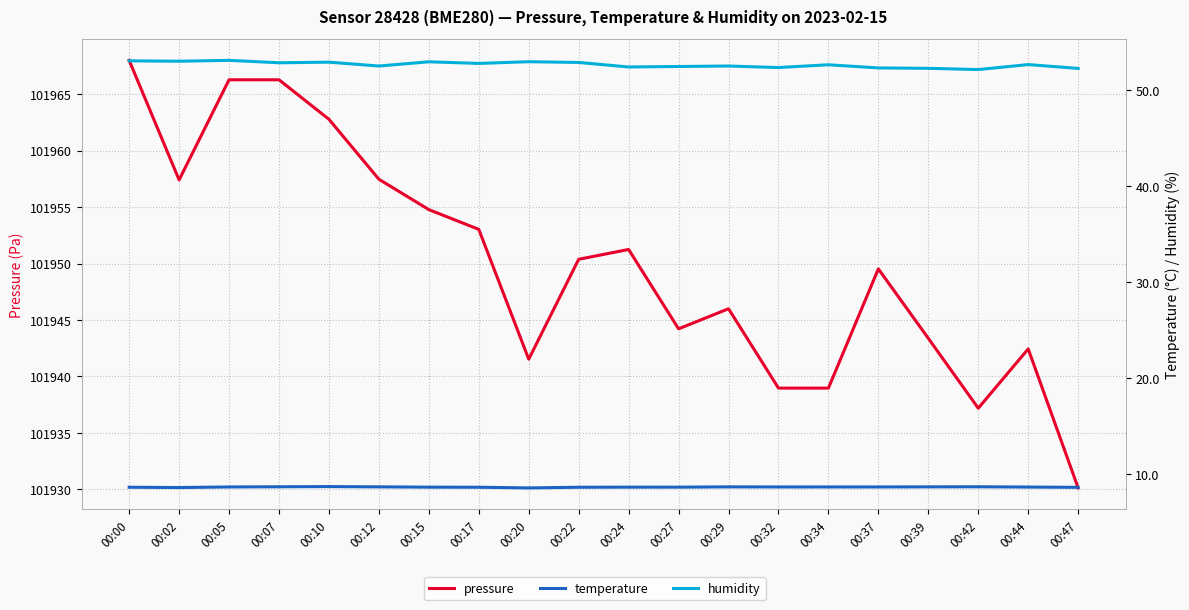

True or false: humidity and pressure intersect in this chart.

False